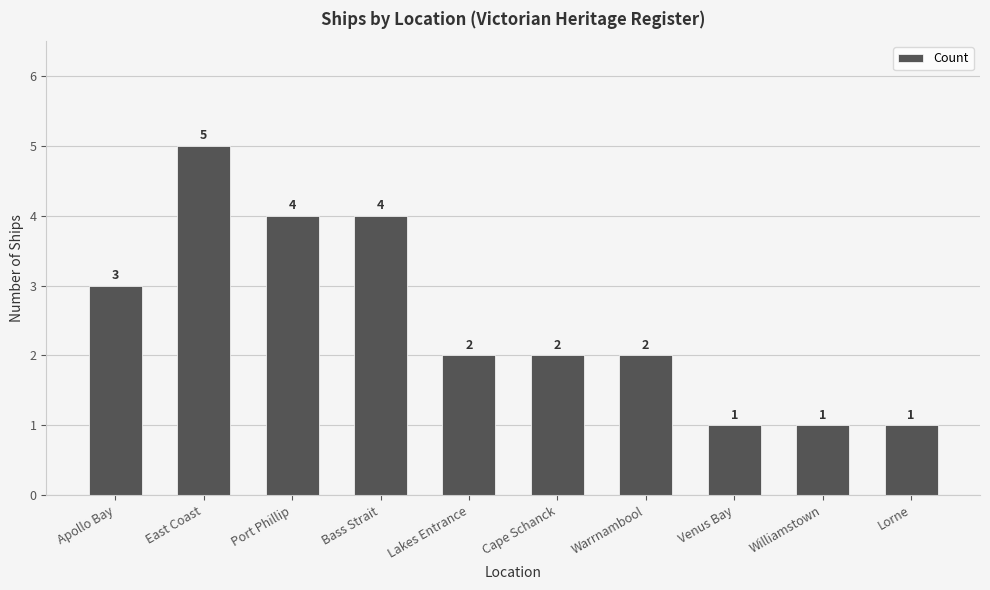

True or false: the data shows 4 at Port Phillip.

True